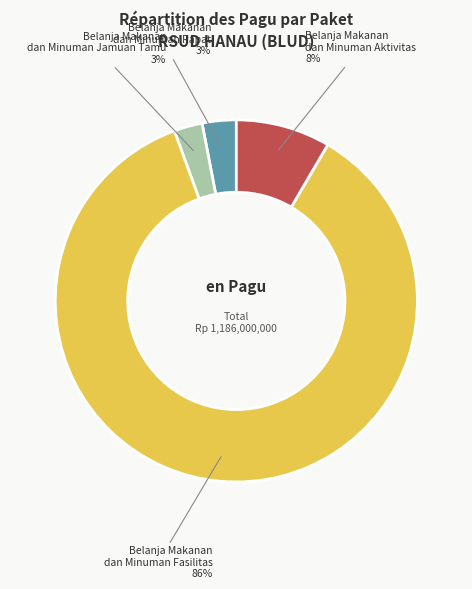

Which slice is the largest?

Belanja Makanan dan Minuman Fasilitas